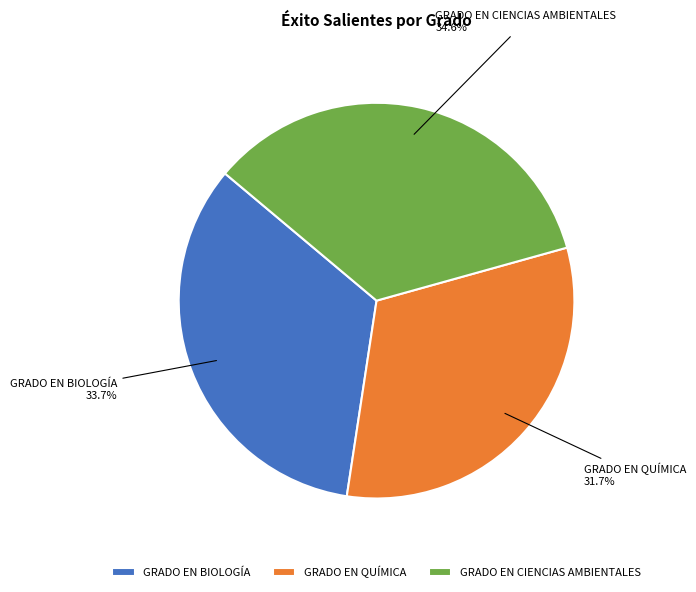

Rank the categories by value from highest to lowest.

GRADO EN CIENCIAS AMBIENTALES, GRADO EN BIOLOGÍA, GRADO EN QUÍMICA